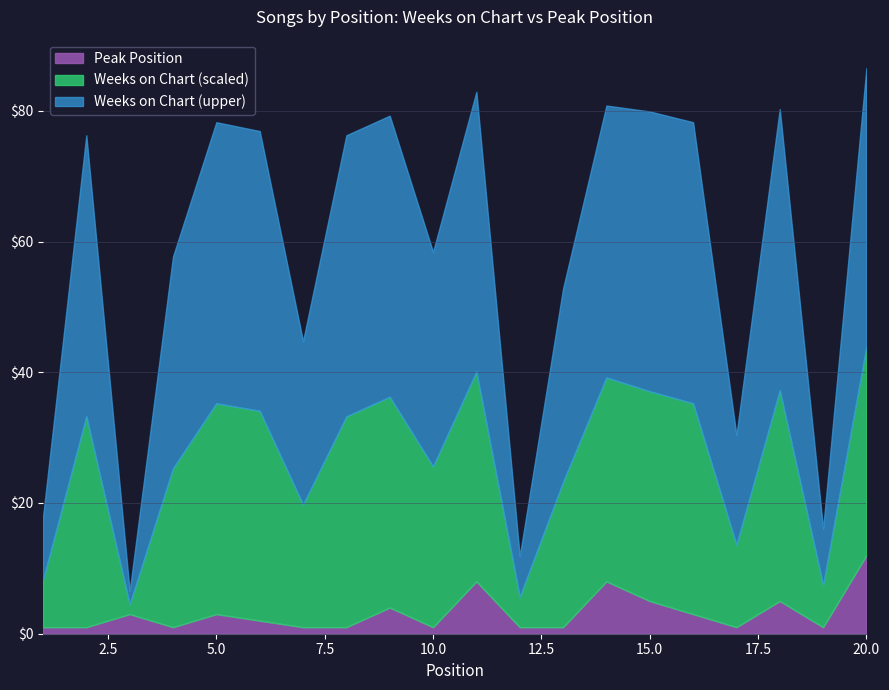

How many lines are shown in the chart?

3